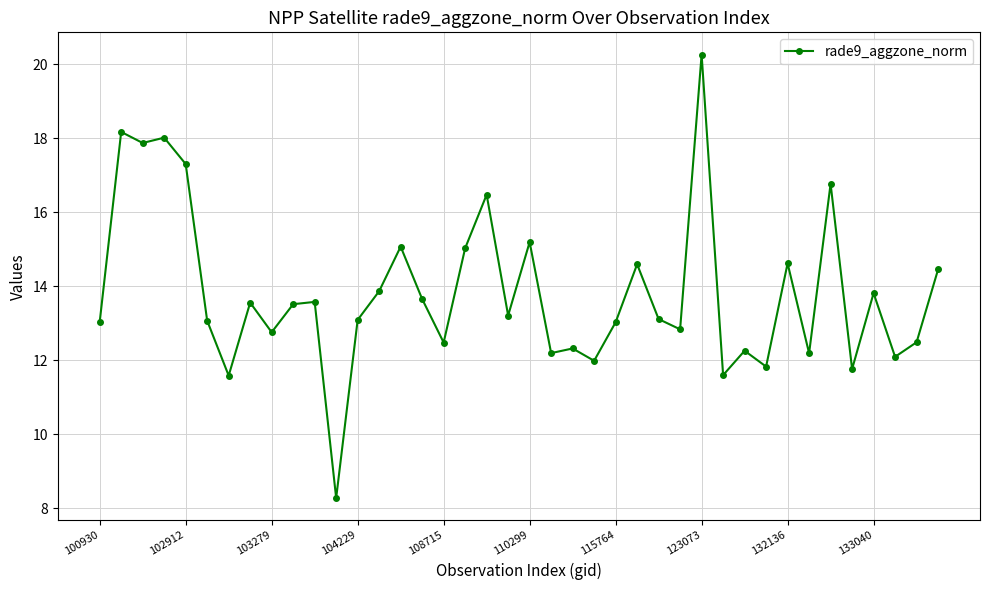

What is the average value?

13.8